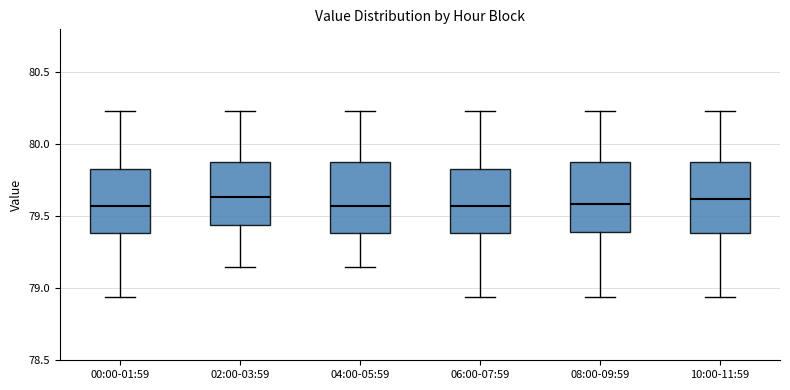

Where does the lower whisker of the box for 06:00-07:59 end on the y-axis? The values are not printed on the chart, so give them approximately, as read against the axis.

78.95